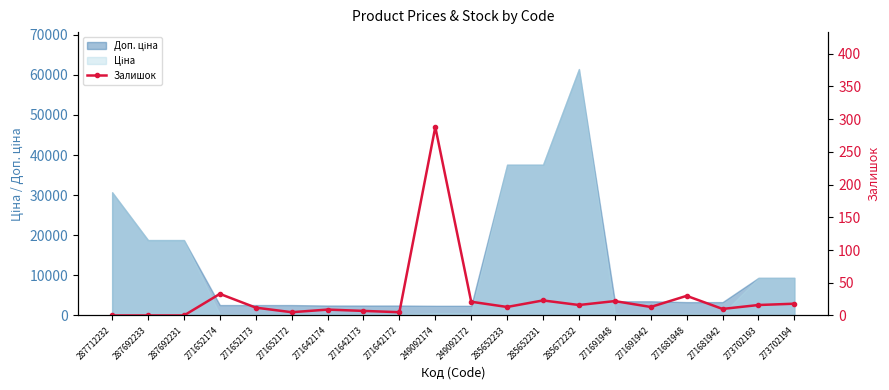

What is the difference between the values at 271652174 and 271691948?

11